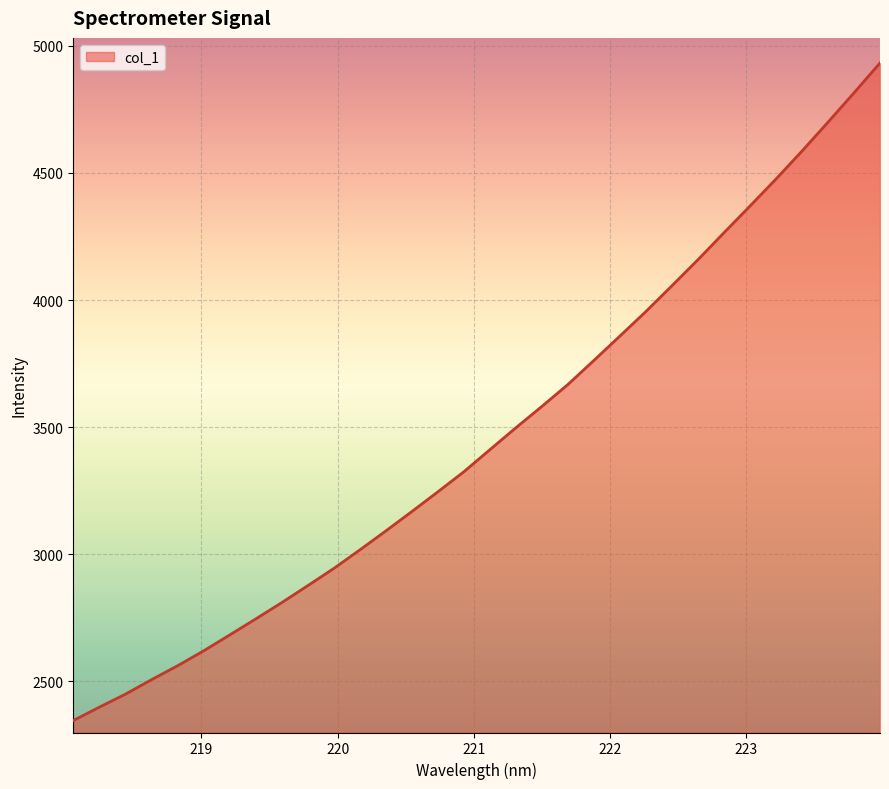

What is the smallest value displayed?

2346.1